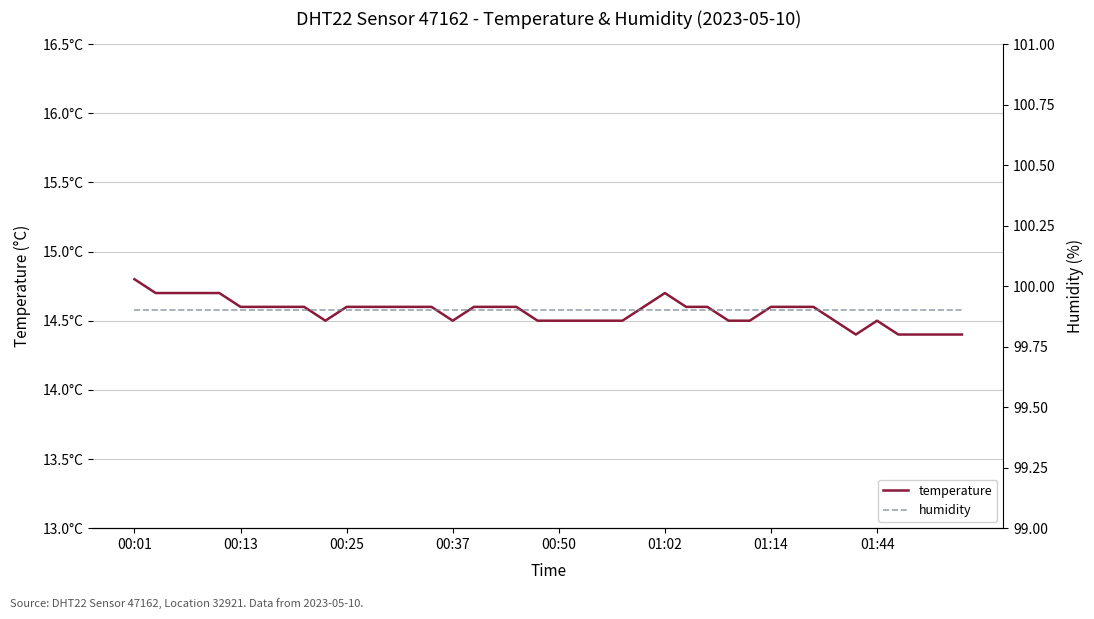

What is the total value across all series at 19?

114.4